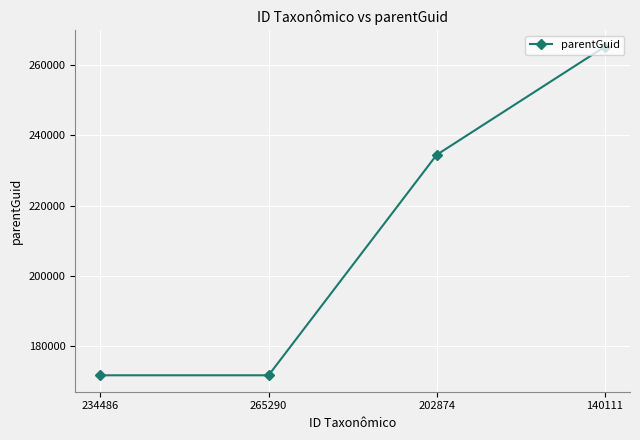

Is it true that the value at 140111 is 115283?

False